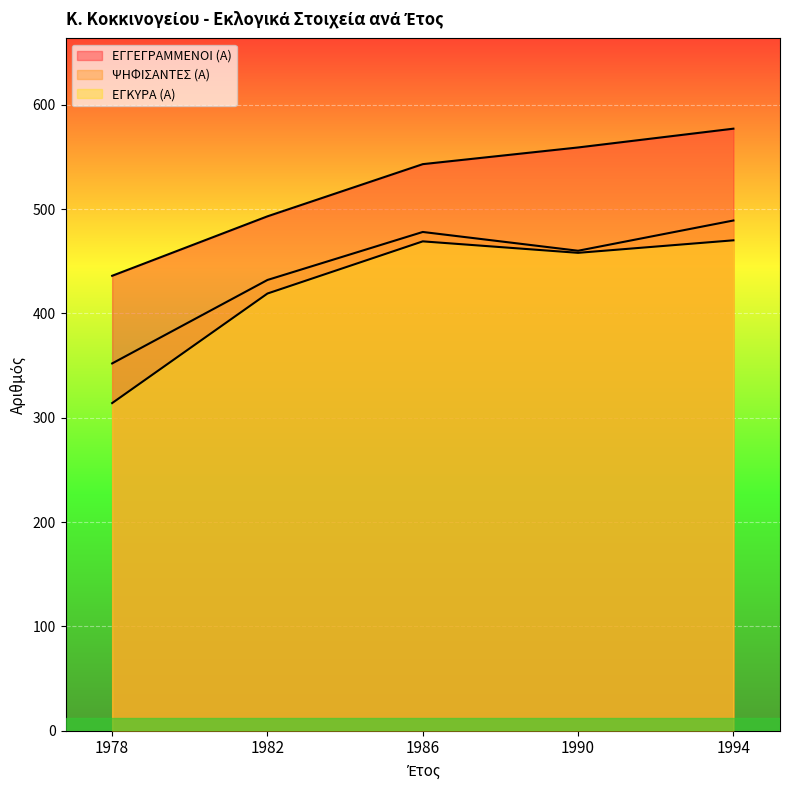

Where is the first local maximum for ΨΗΦΙΣΑΝΤΕΣ (Α)?

1986